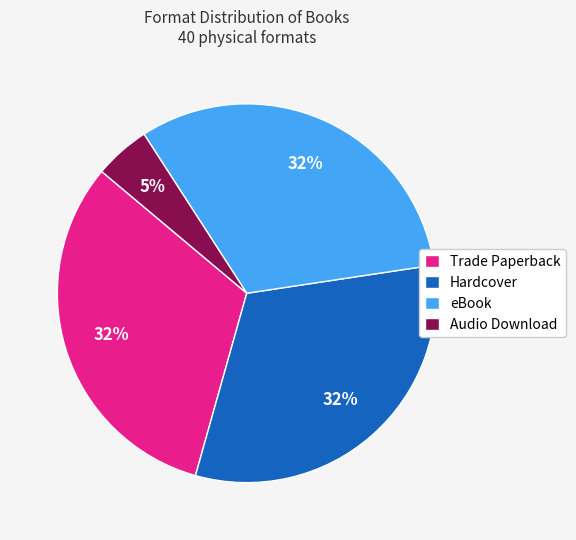

Do Hardcover and Audio Download together represent more than half of the pie?

No